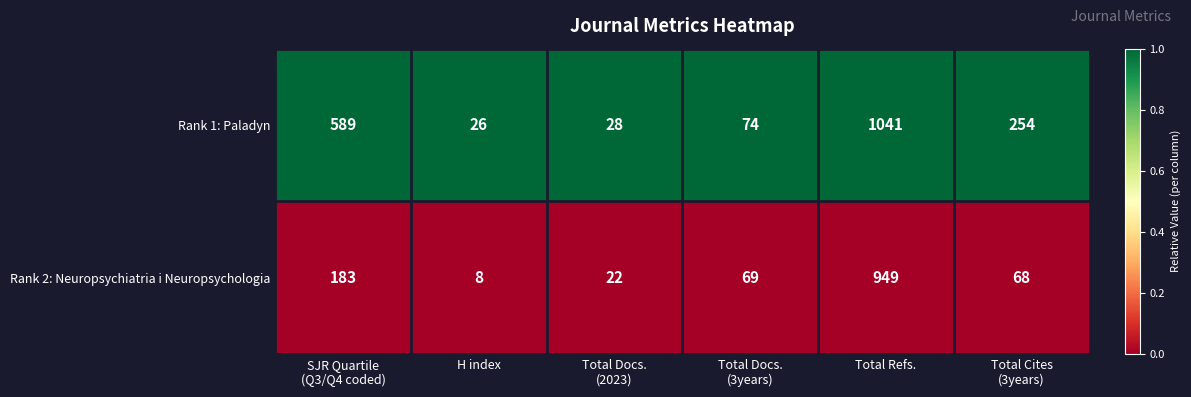

Which series has the largest range (max minus min)?

Rank 1: Paladyn